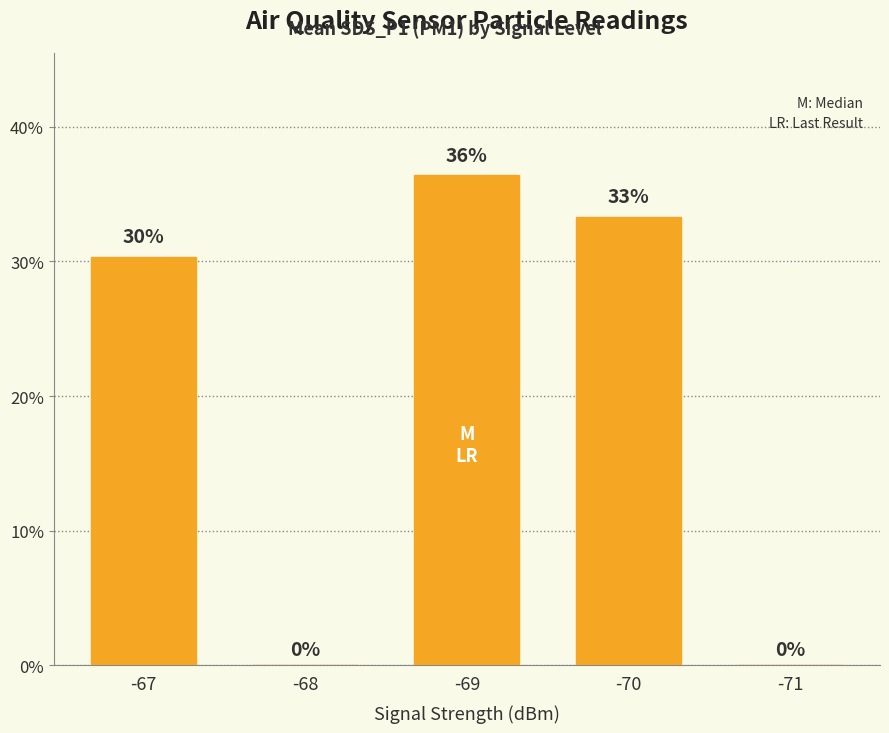

What is the sum of all values?

100.0